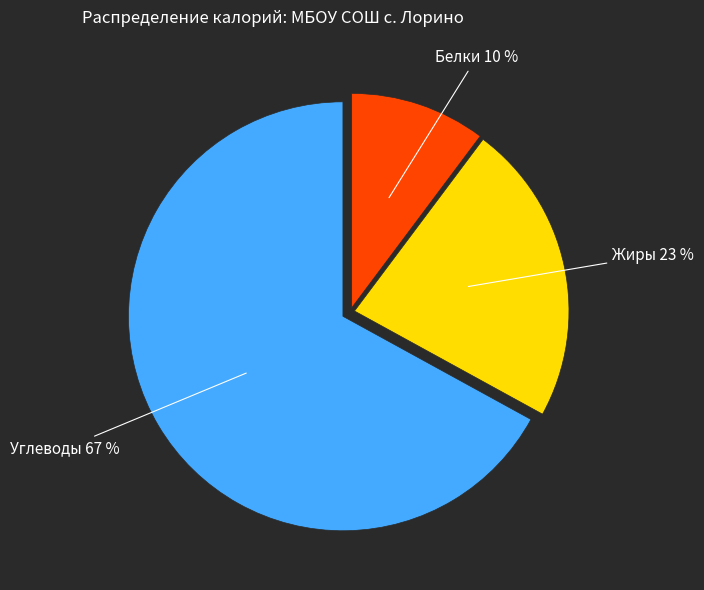

To the nearest percent, what is the combined percentage of Белки and Углеводы?

77%